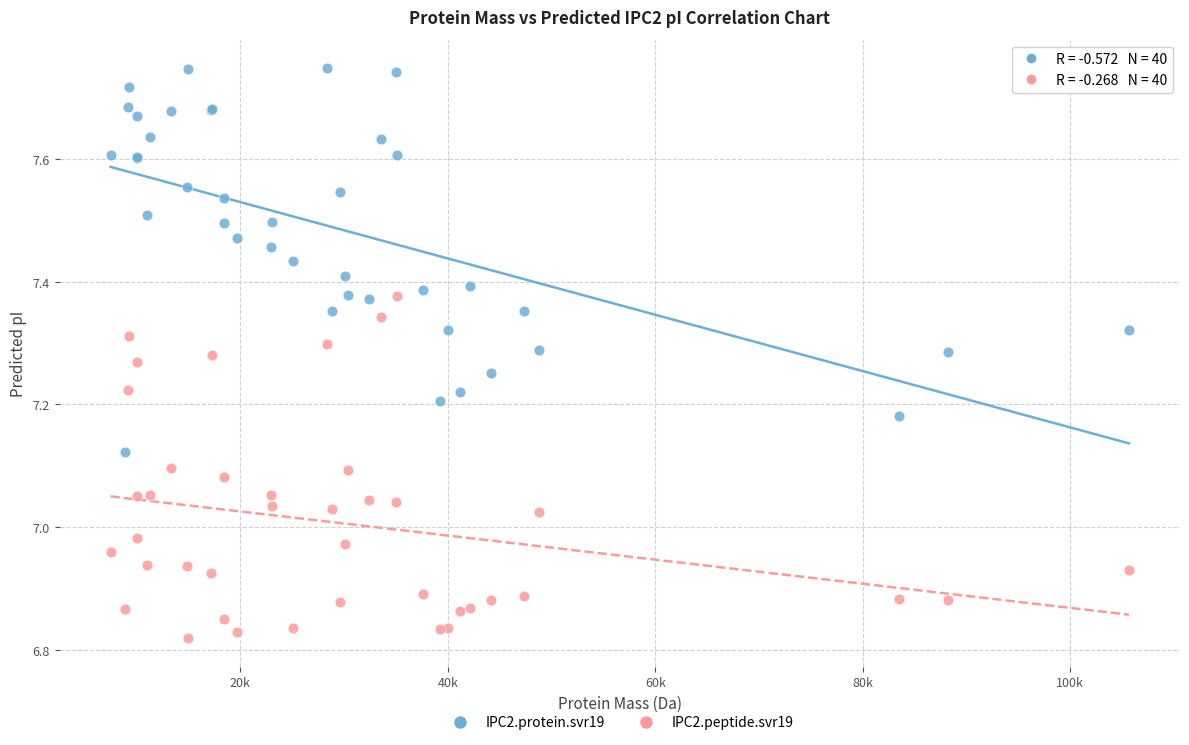

Which series reaches the maximum Y coordinate?

IPC2.protein.svr19